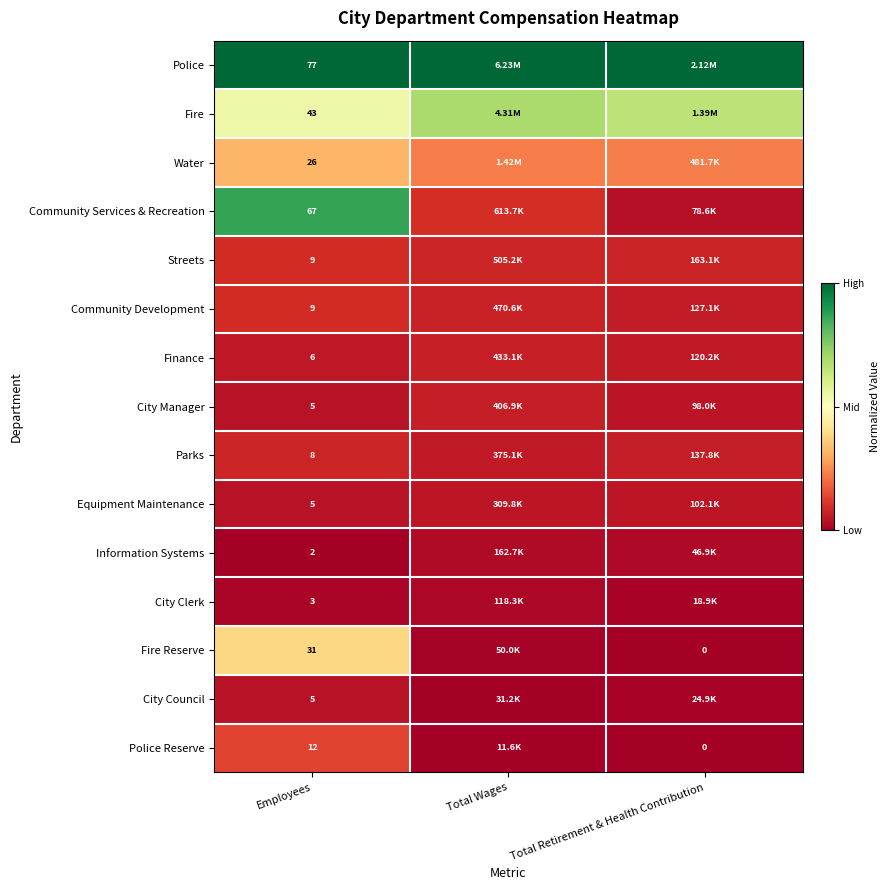

Is the value of Equipment Maintenance at Employees greater than the value of Fire at Employees?

No